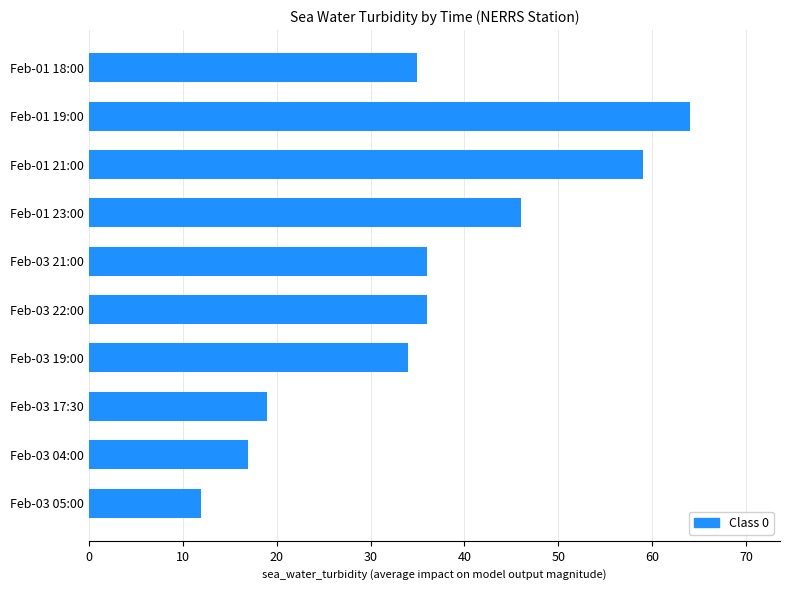

Read the value at Feb-01 23:00.

46